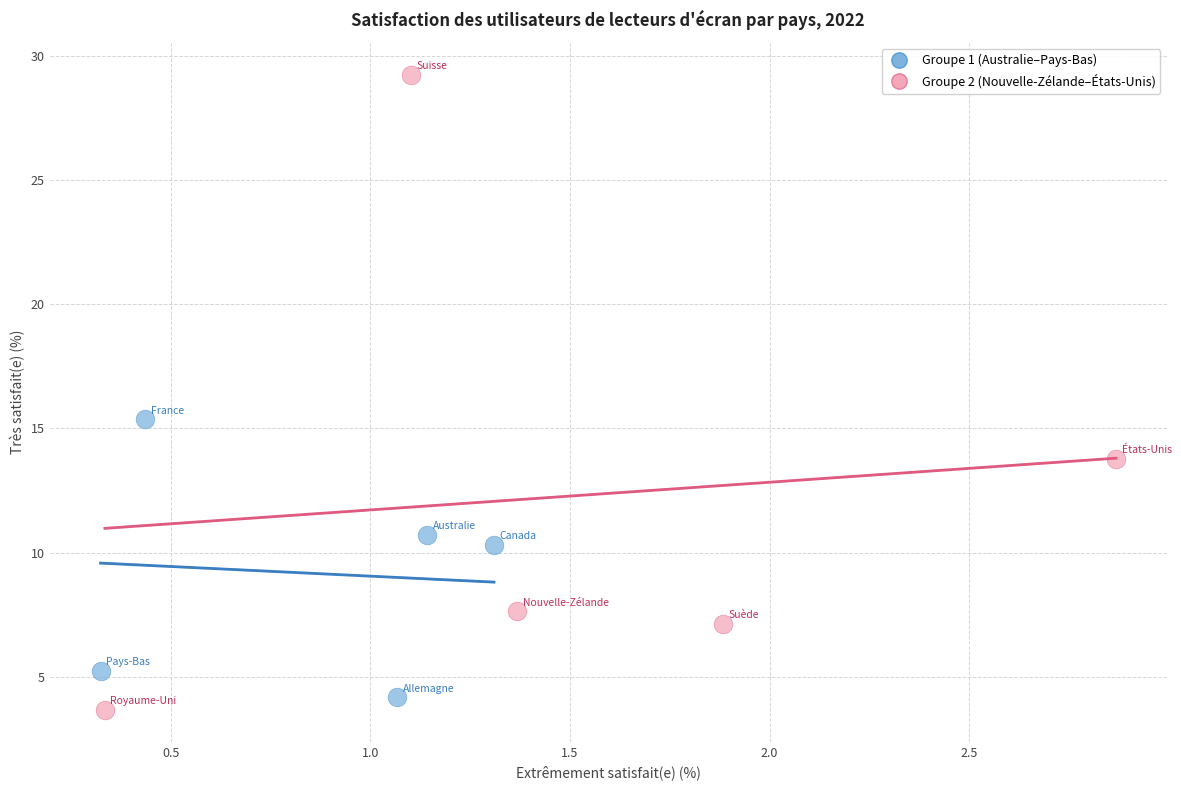

Which series has the largest Y range (max minus min)?

Groupe 2 (Nouvelle-Zélande–États-Unis)